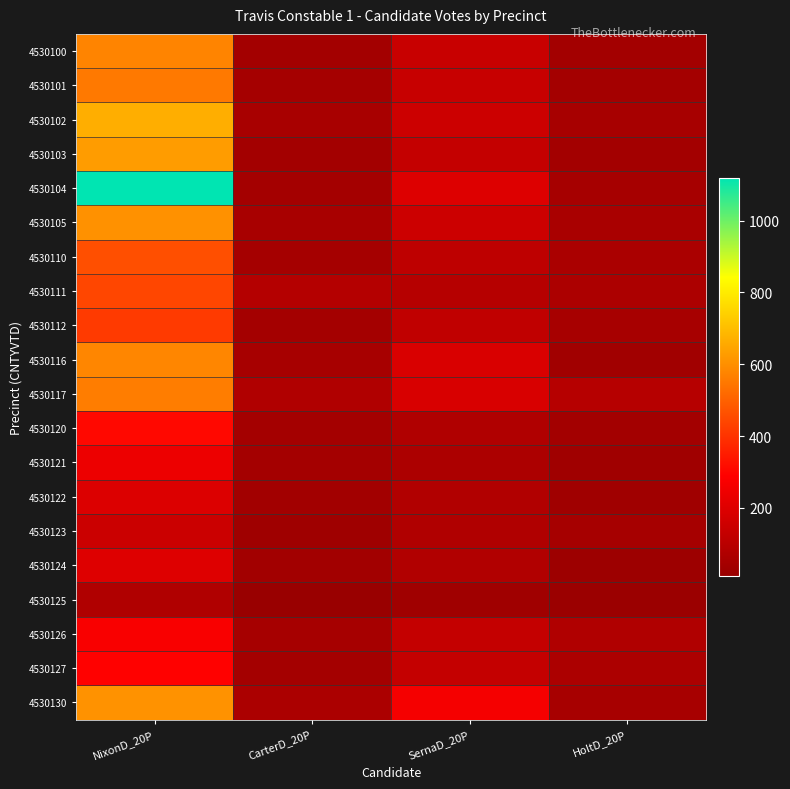

At CarterD_20P, list the series in order from smallest to largest.

4530125, 4530123, 4530124, 4530122, 4530100, 4530103, 4530112, 4530104, 4530120, 4530121, 4530127, 4530101, 4530110, 4530126, 4530116, 4530105, 4530102, 4530130, 4530117, 4530111